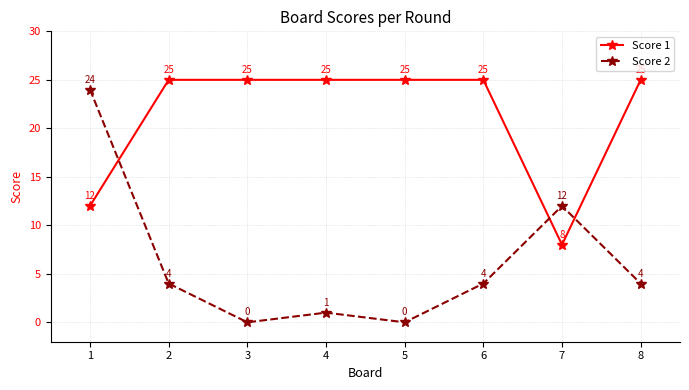

What is the difference between the Score 2 values at 1 and 7?

12